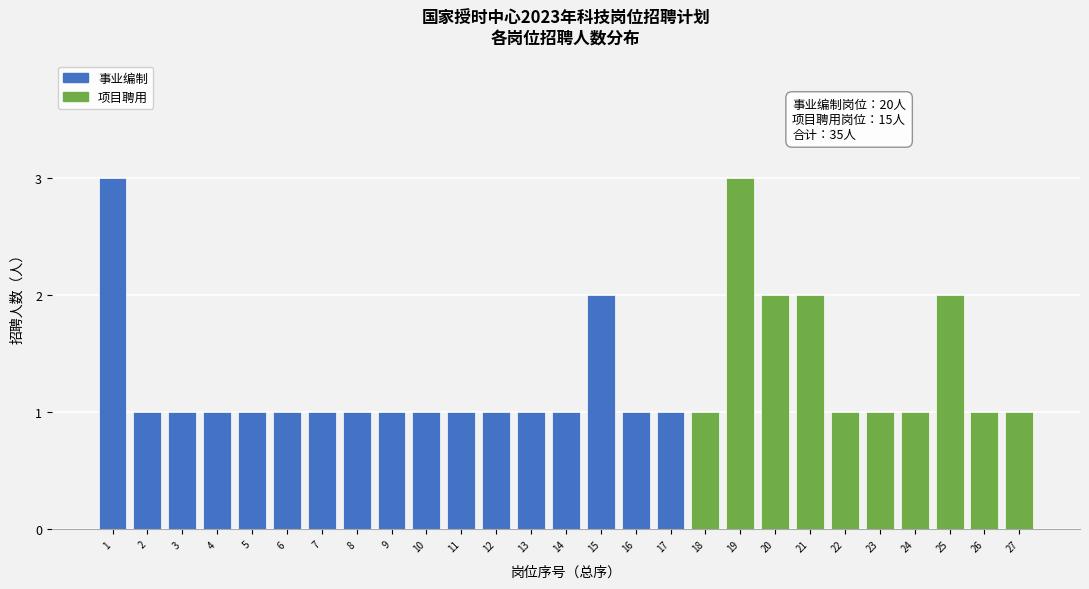

Reading left to right, what are all the values shown in this chart?

3	1	1	1	1	1	1	1	1	1	1	1	1	1	2	1	1	1	3	2	2	1	1	1	2	1	1